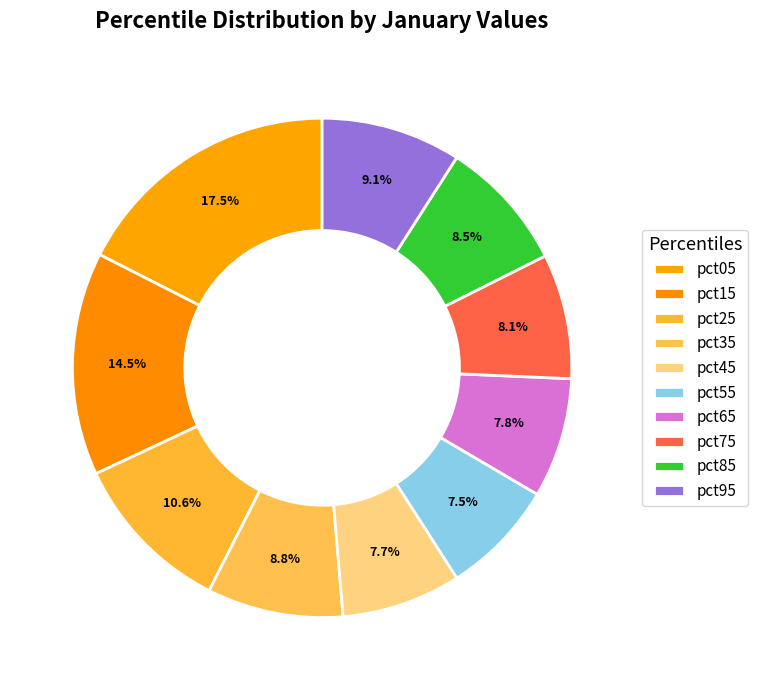

How many segments does this pie chart have?

10